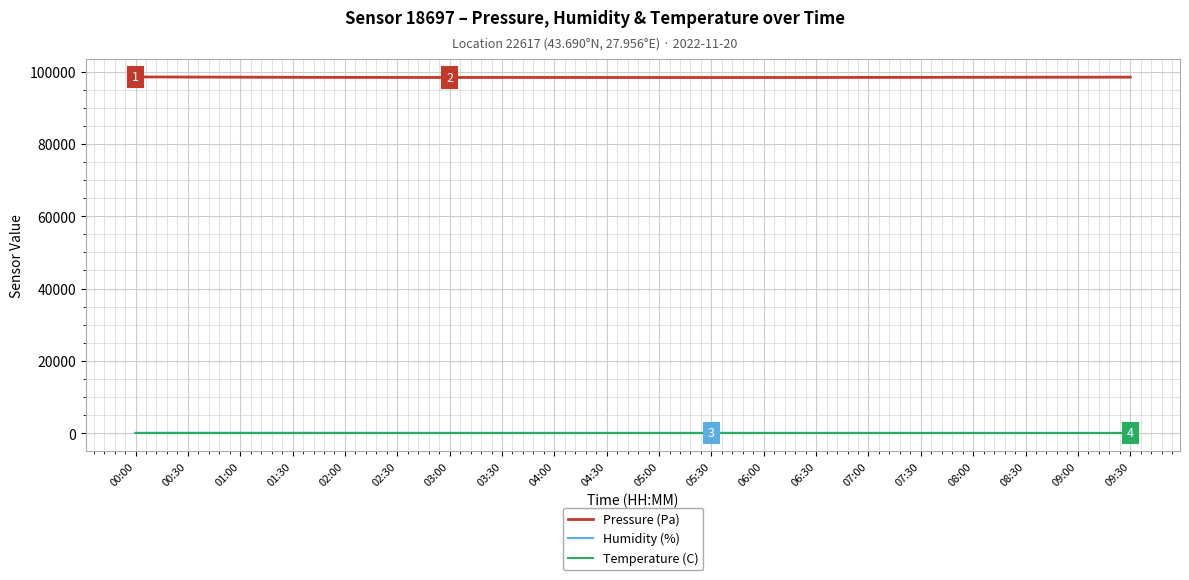

Which series has the widest spread of values?

Pressure (Pa)